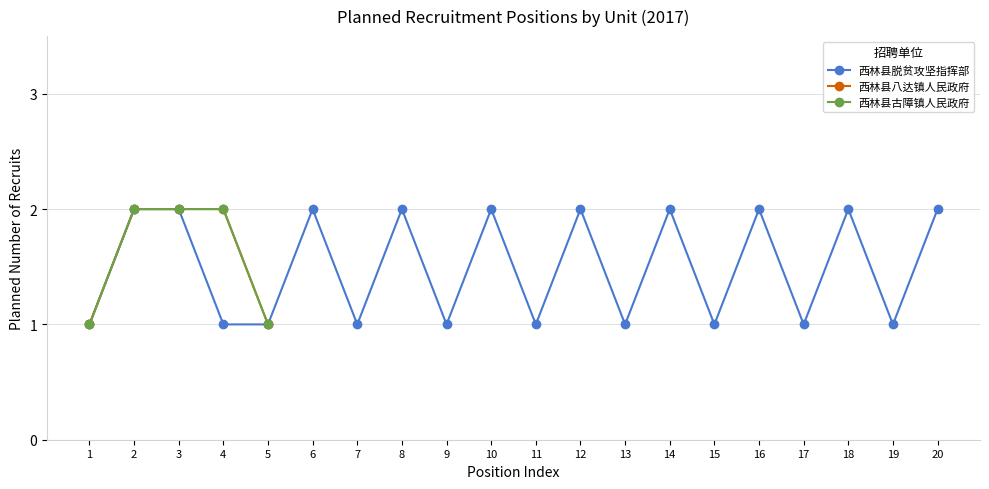

Which has a higher value, 4 or 13?

4